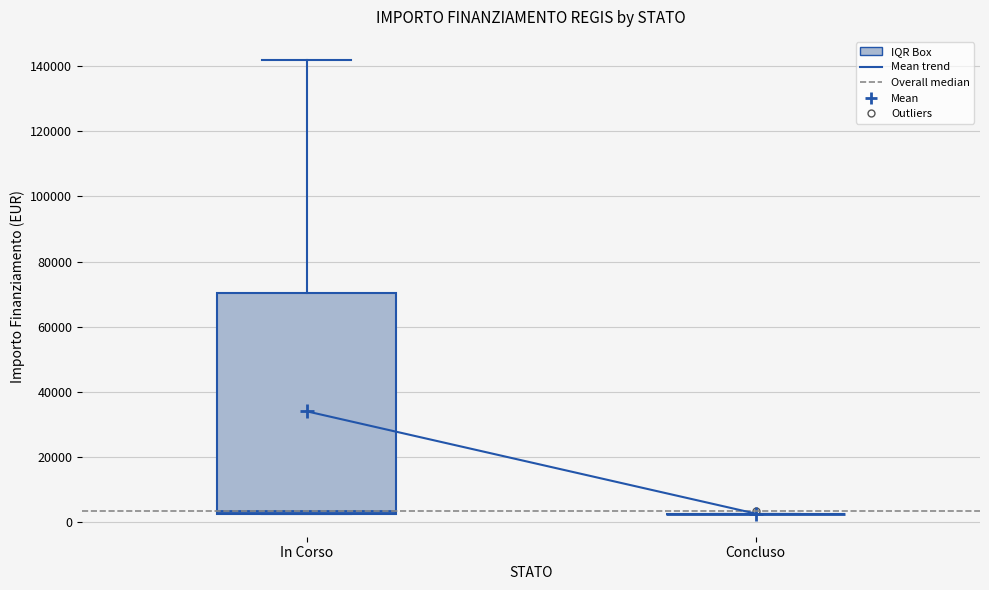

Where does the upper whisker of the box for In Corso end on the y-axis? The values are not printed on the chart, so give them approximately, as read against the axis.

142000